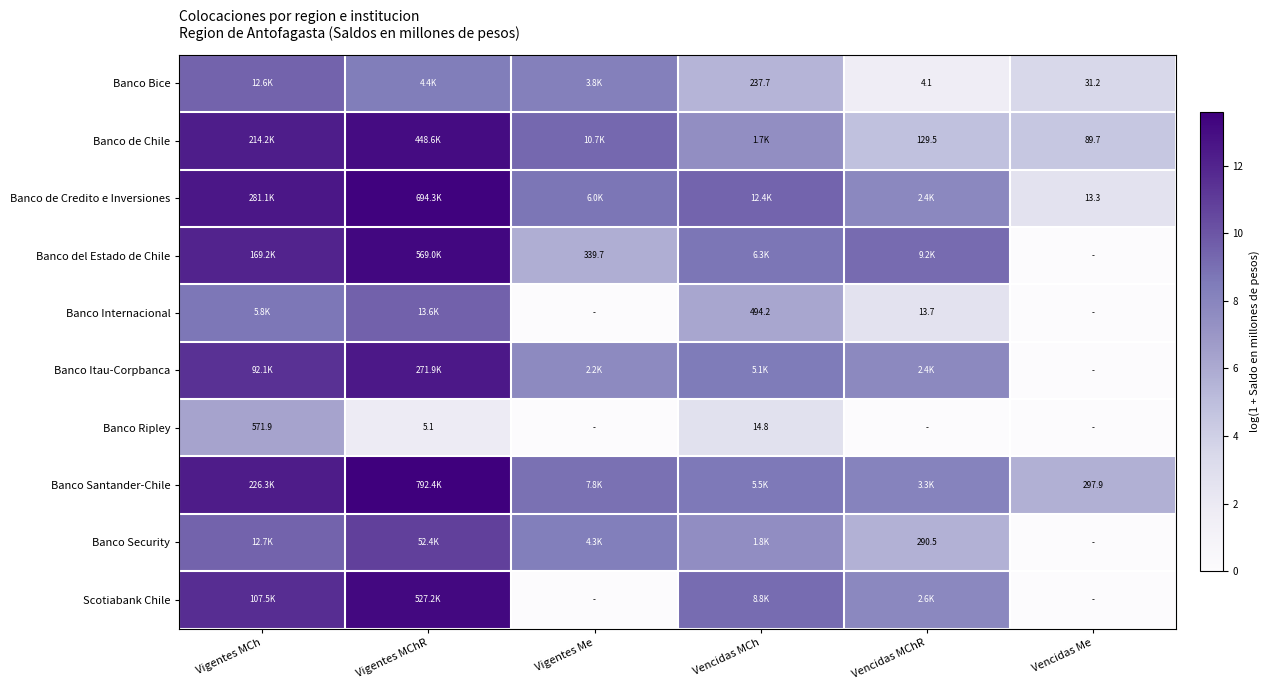

How many data points in Banco de Chile are less than 9?

3